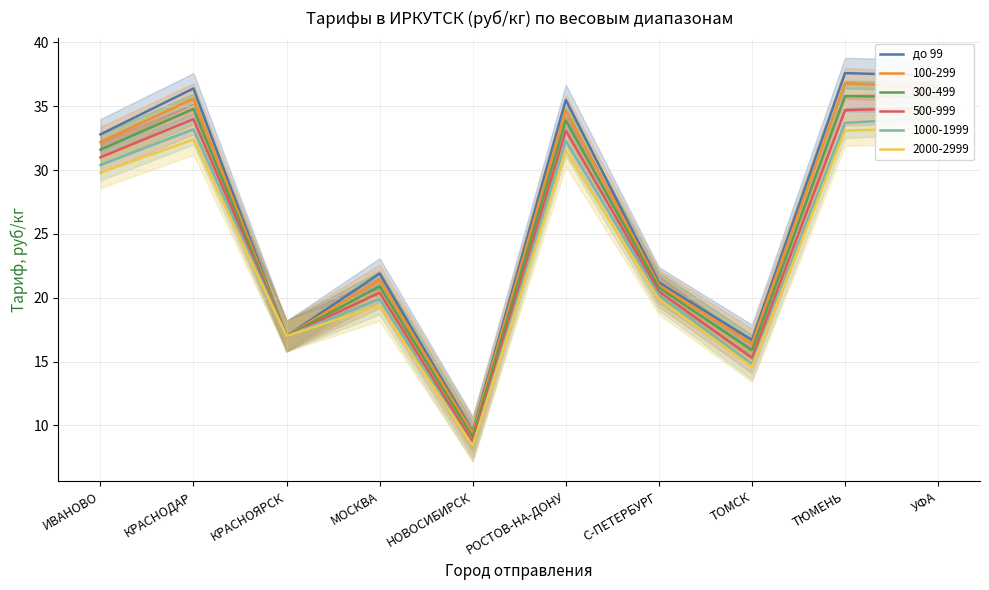

Rank the categories by value from highest to lowest.

ТЮМЕНЬ, УФА, КРАСНОДАР, РОСТОВ-НА-ДОНУ, ИВАНОВО, МОСКВА, С-ПЕТЕРБУРГ, КРАСНОЯРСК, ТОМСК, НОВОСИБИРСК